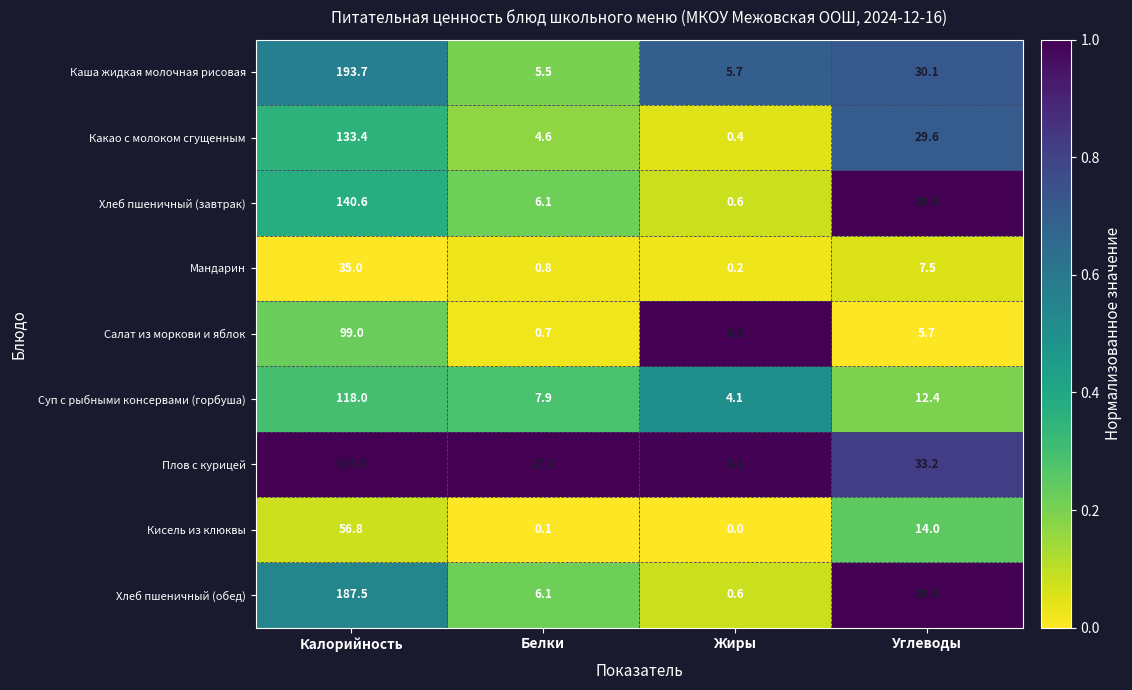

The Хлеб пшеничный (обед) series shows 114.6 at Калорийность. True or false?

False